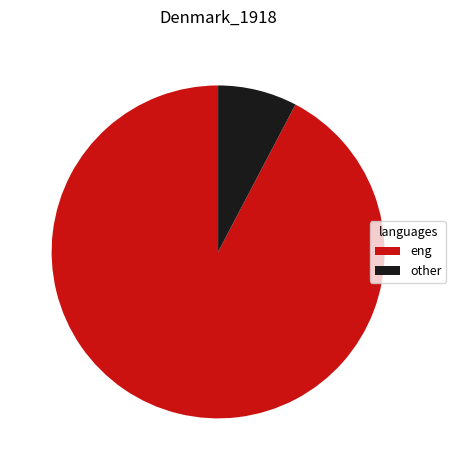

Is there any slice that represents more than half of the pie?

Yes